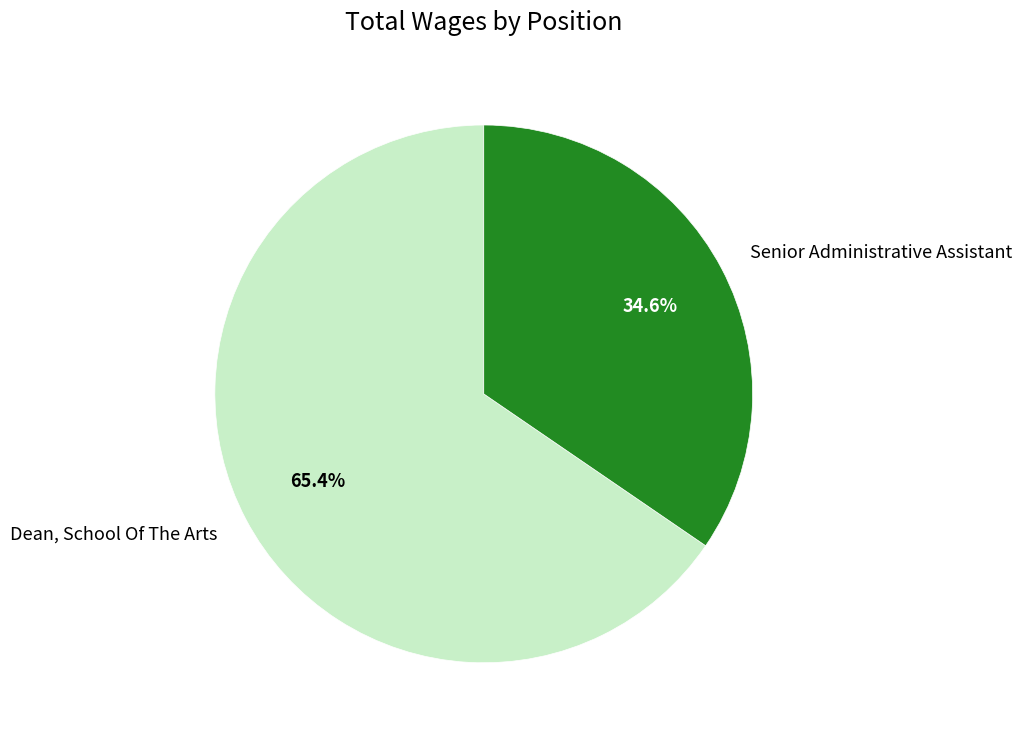

To the nearest percent, what percentage of the pie is Dean, School Of The Arts?

65%